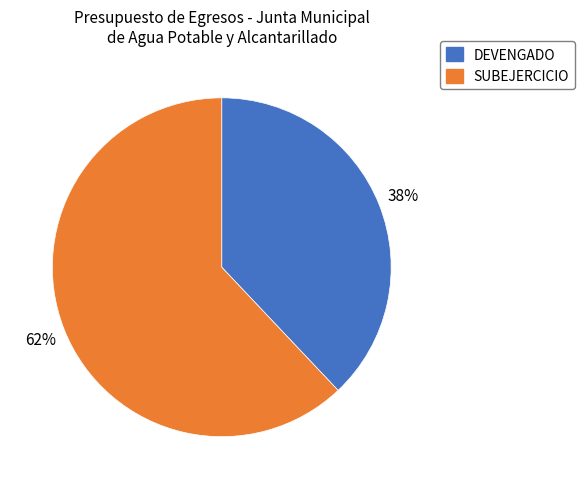

Approximately how many times larger is the value at SUBEJERCICIO compared to DEVENGADO?

1.6